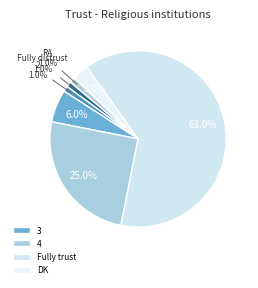

How many slices are in this pie chart?

7